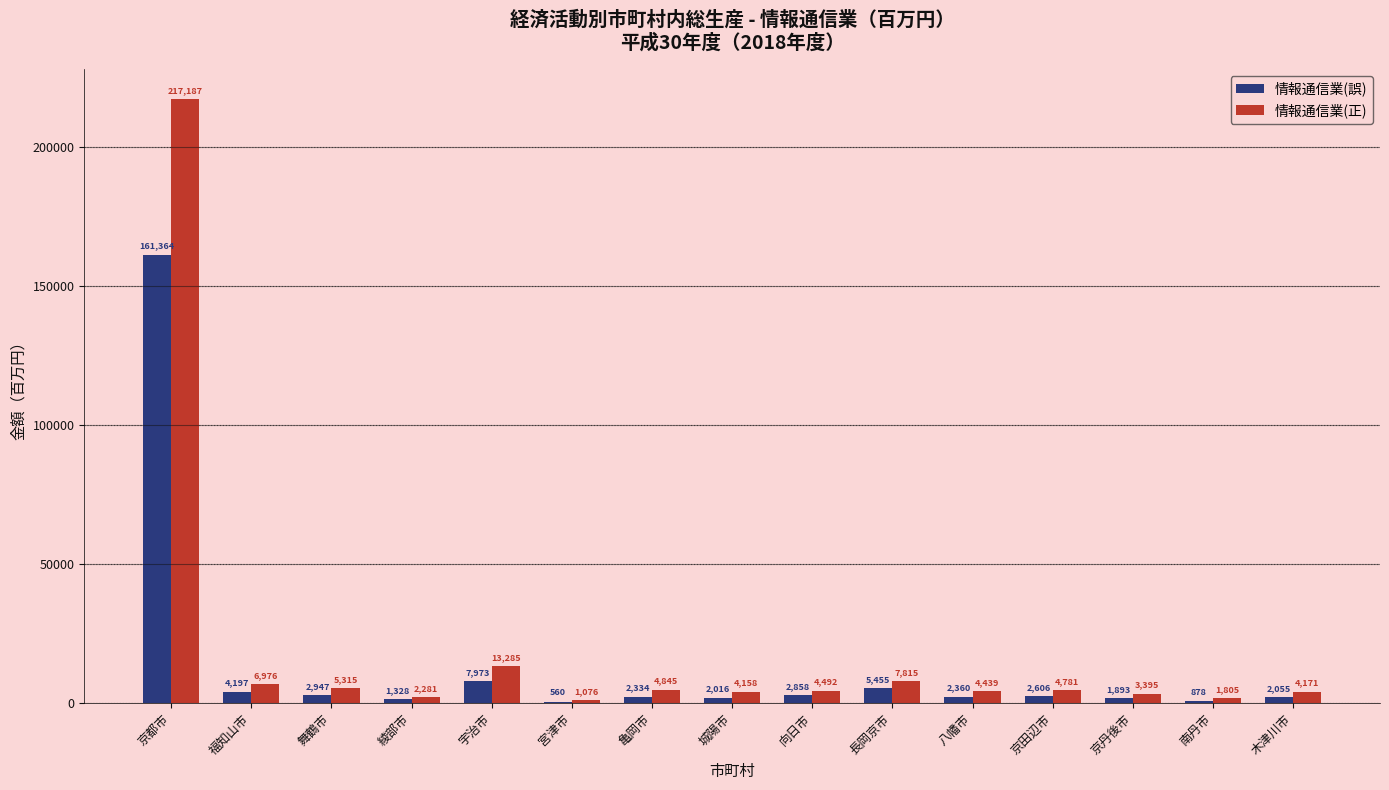

Which series has the largest range (max minus min)?

情報通信業(正)